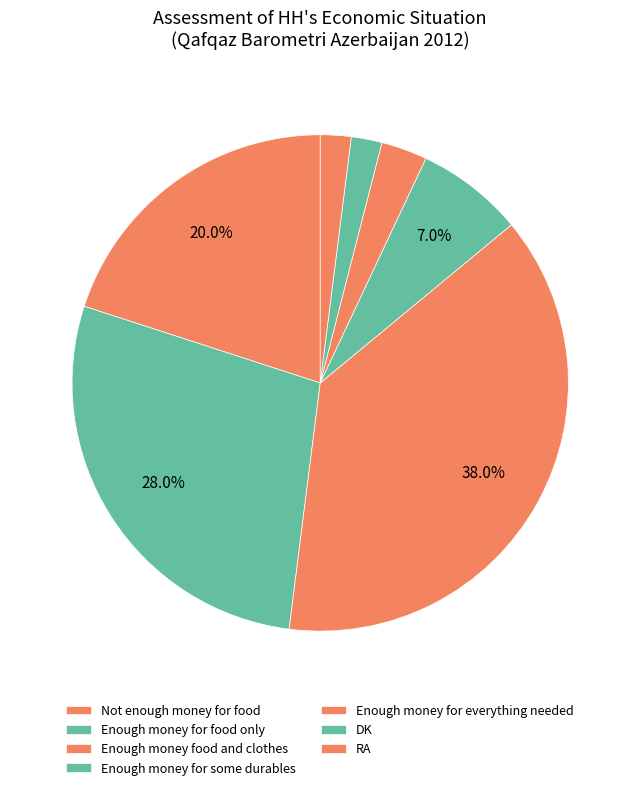

Approximately how many times larger is the value at Not enough money for food compared to RA?

10.0